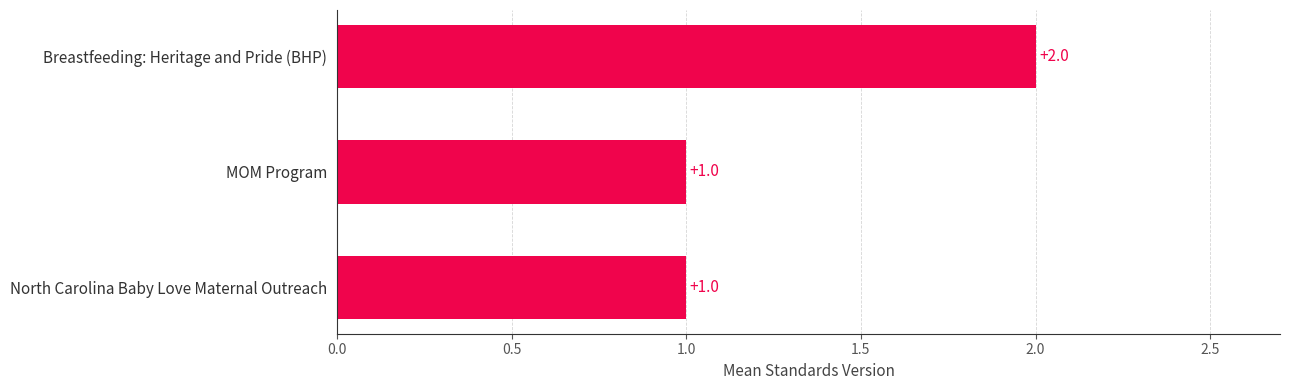

What is the change in value from MOM Program to Breastfeeding: Heritage and Pride (BHP)?

+1